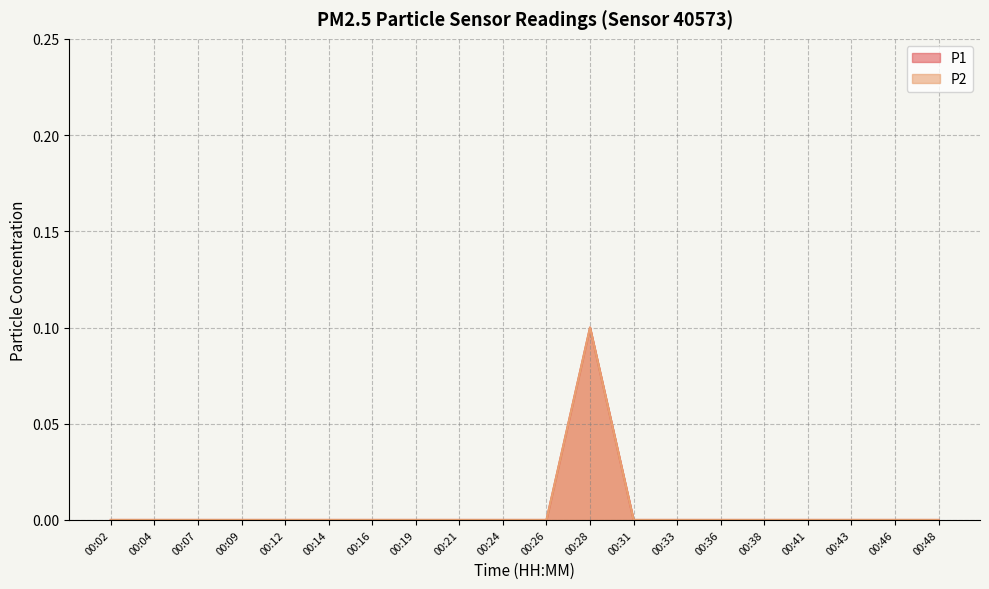

Reading left to right, what are all the values shown in this chart?

P1: 0.0	0.0	0.0	0.0	0.0	0.0	0.0	0.0	0.0	0.0	0.0	0.1	0.0	0.0	0.0	0.0	0.0	0.0	0.0	0.0
P2: 0.0	0.0	0.0	0.0	0.0	0.0	0.0	0.0	0.0	0.0	0.0	0.1	0.0	0.0	0.0	0.0	0.0	0.0	0.0	0.0